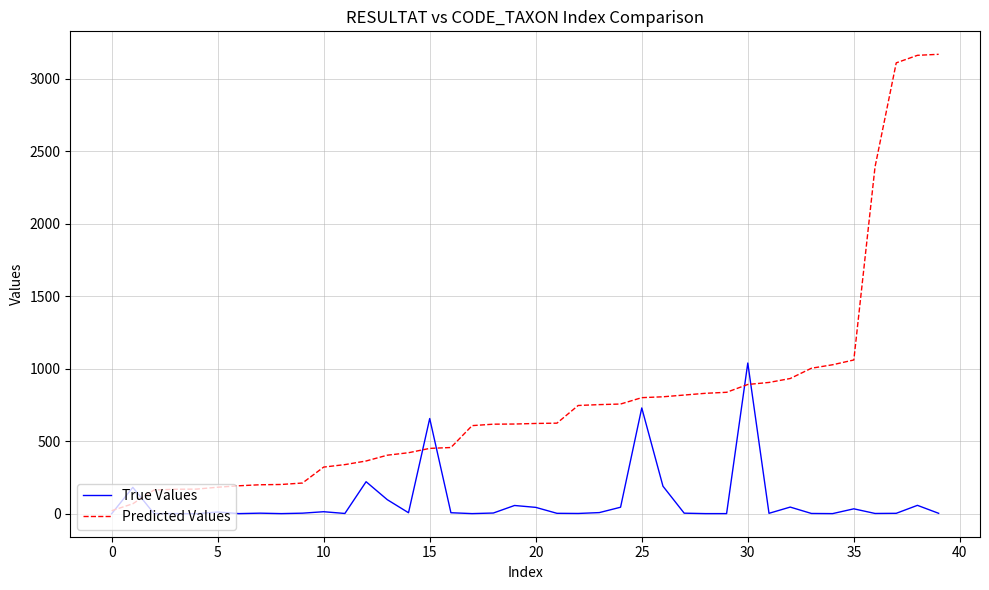

Which series has the largest range (max minus min)?

Predicted Values